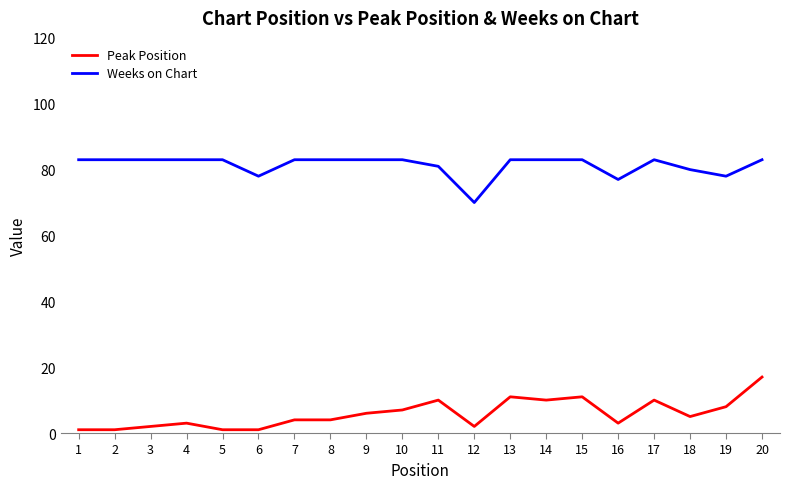

Count the number of categories in the chart.

20